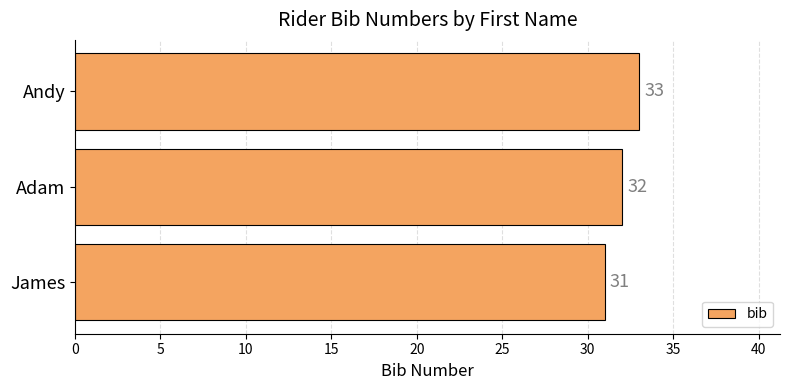

What is the difference between the maximum and minimum values?

2